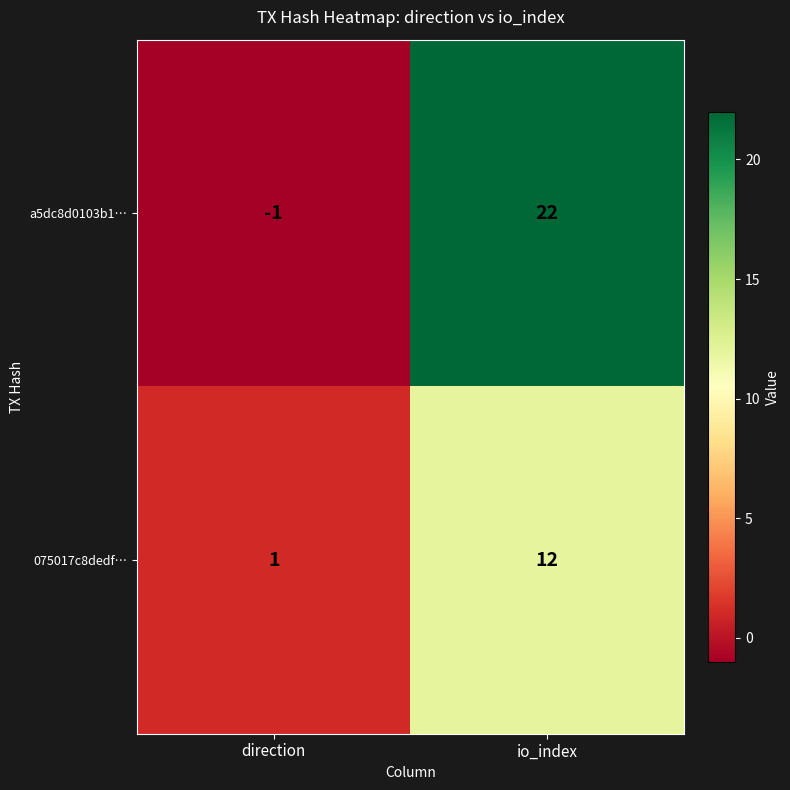

What is the difference between the highest and lowest values at io_index?

10